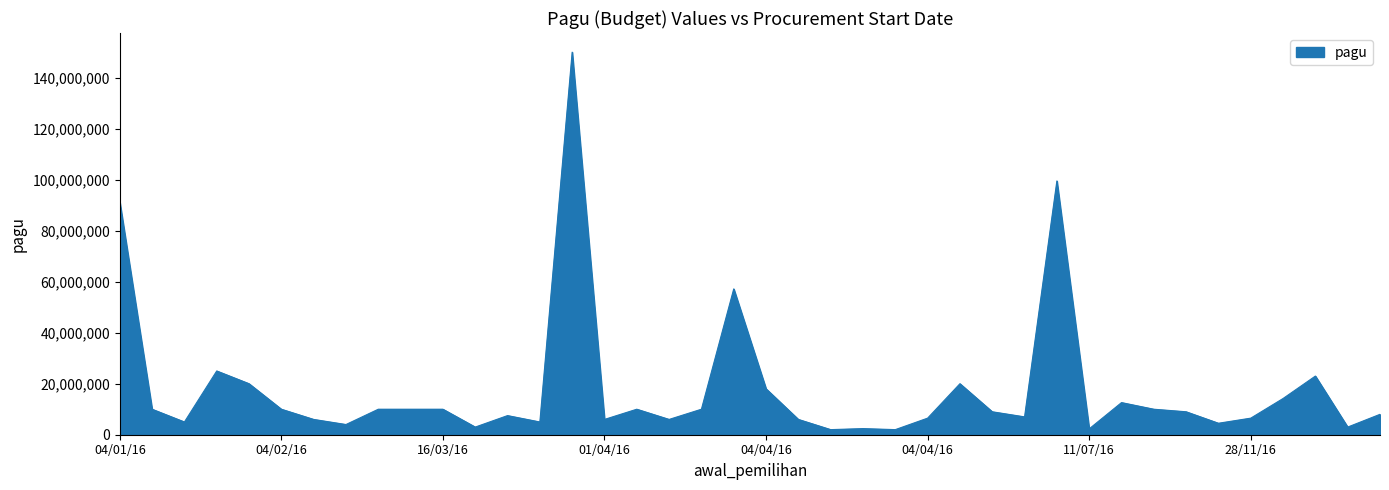

What is the greatest value displayed?

150000000